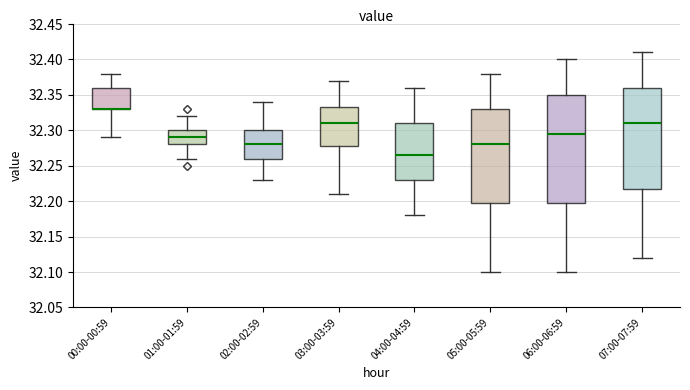

Reading left to right, transcribe this box plot: for each box, give where its median line is, the range the box spans, and where its two whiskers end, as read against the y-axis. The values are not printed on the chart, so give them approximately, as read against the axis.

00:00-00:59: median 32.330 (drawn on the box's lower edge), box 32.330 to 32.360, whiskers 32.290 to 32.380
01:00-01:59: median 32.290, box 32.280 to 32.300, whiskers 32.260 to 32.320
02:00-02:59: median 32.280, box 32.260 to 32.300, whiskers 32.230 to 32.340
03:00-03:59: median 32.310, box 32.280 to 32.335, whiskers 32.210 to 32.370
04:00-04:59: median 32.265, box 32.230 to 32.310, whiskers 32.180 to 32.360
05:00-05:59: median 32.280, box 32.200 to 32.330, whiskers 32.100 to 32.380
06:00-06:59: median 32.295, box 32.200 to 32.350, whiskers 32.100 to 32.400
07:00-07:59: median 32.310, box 32.220 to 32.360, whiskers 32.120 to 32.410